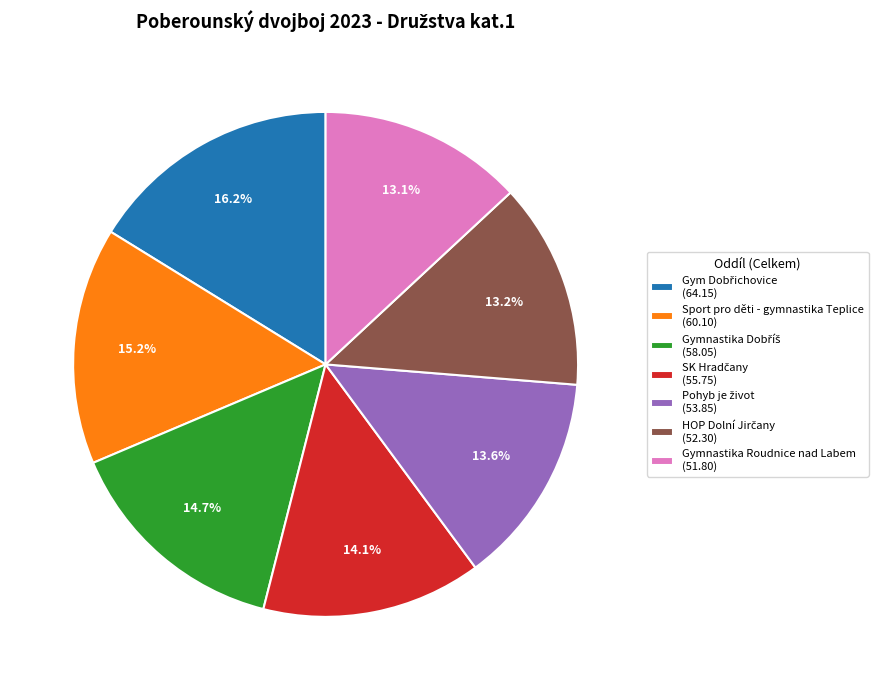

Is there a majority slice in this chart?

No